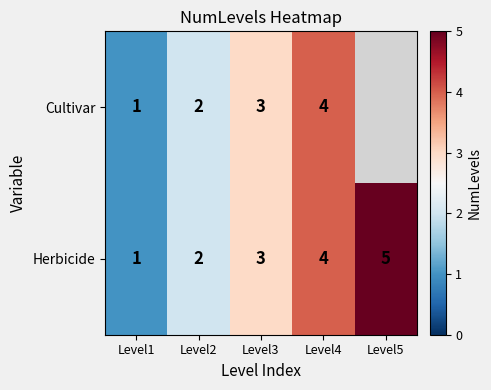

Is it true that Cultivar equals 3 at Level2?

False